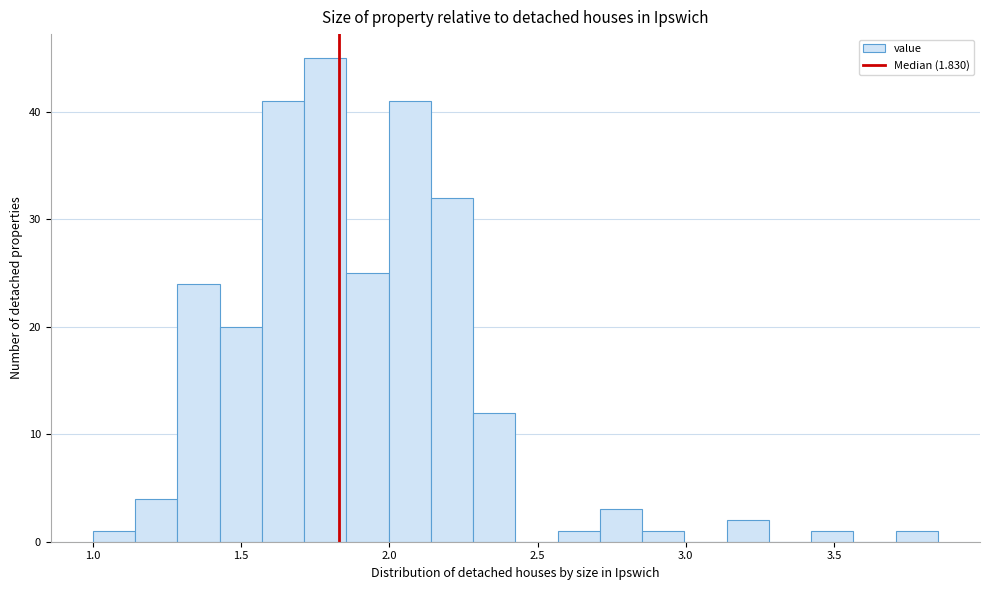

Around what value on the x-axis is the tallest bar? Give the approximate position of its centre, as read against the axis.

1.80